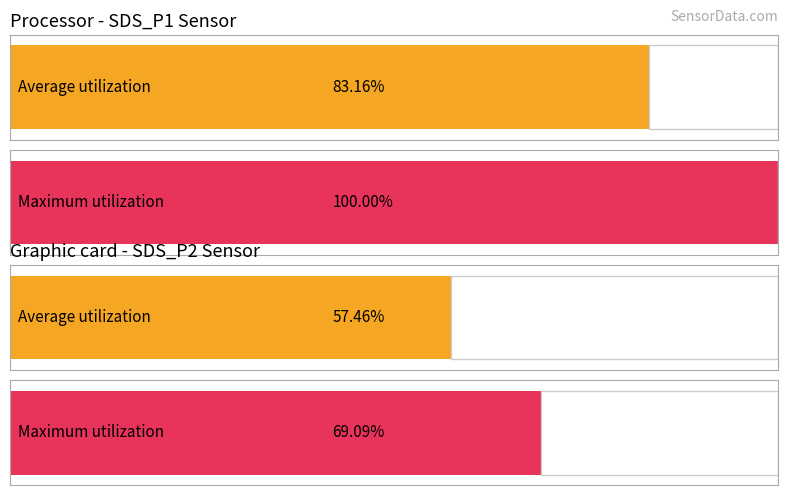

True or false: Maximum utilization has a value of 2.8 at 6.

False